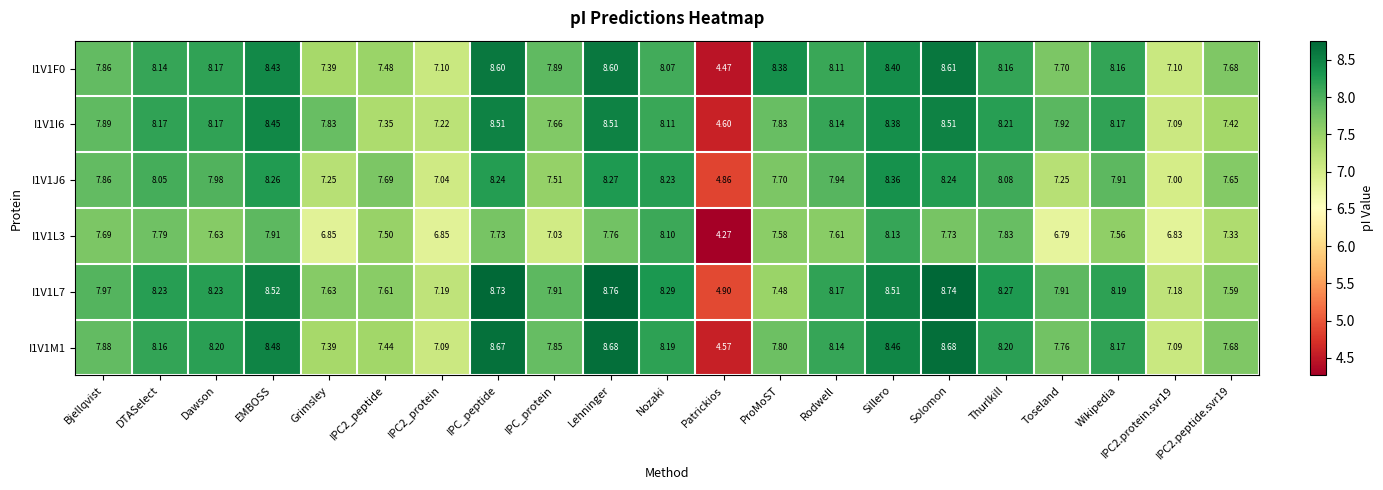

Where does the I1V1L3 series first go above 7?

Bjellqvist